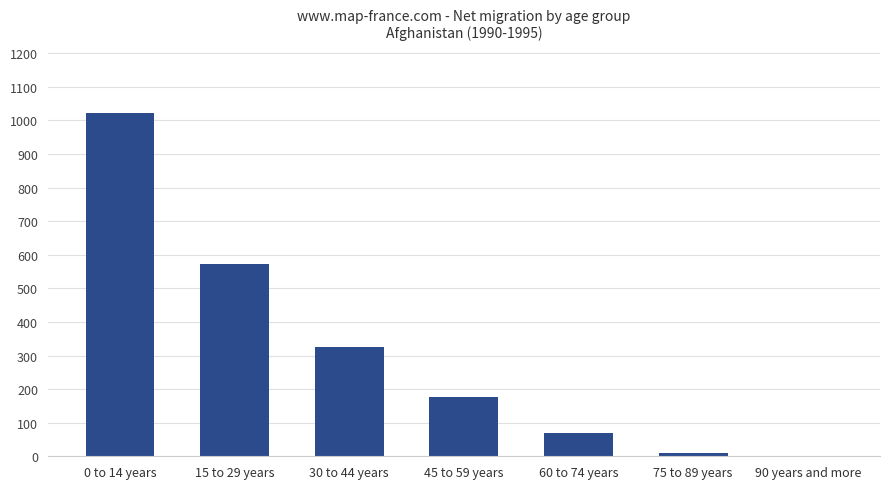

What is the greatest value displayed?

1022.8